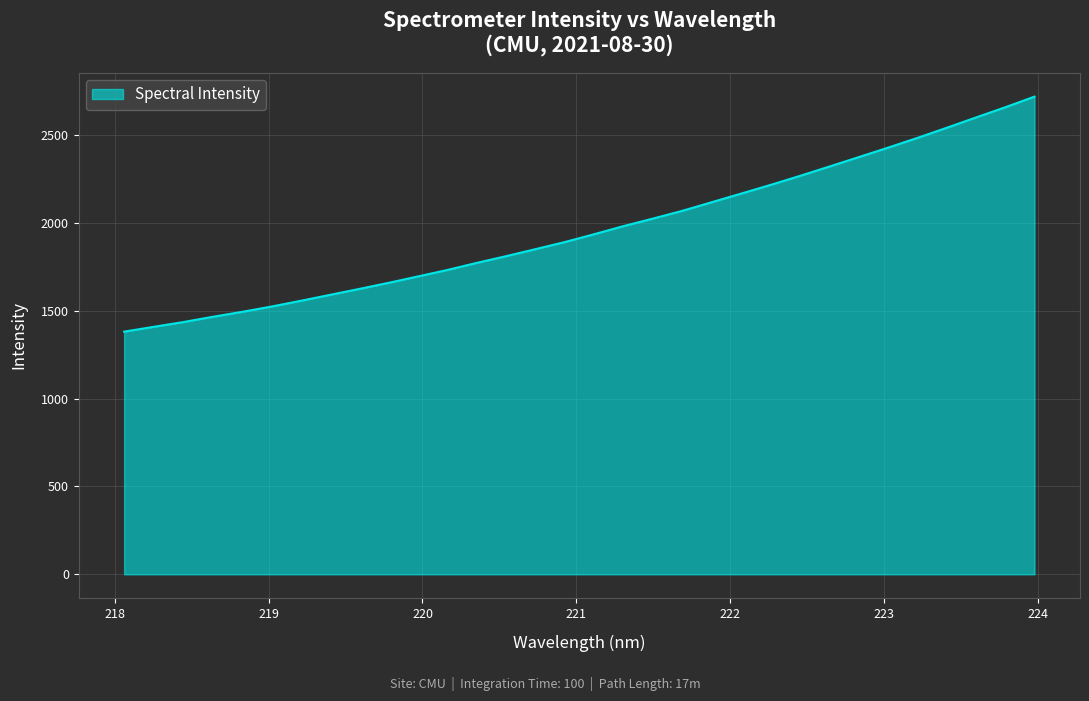

What is the minimum value shown in the chart?

1380.6